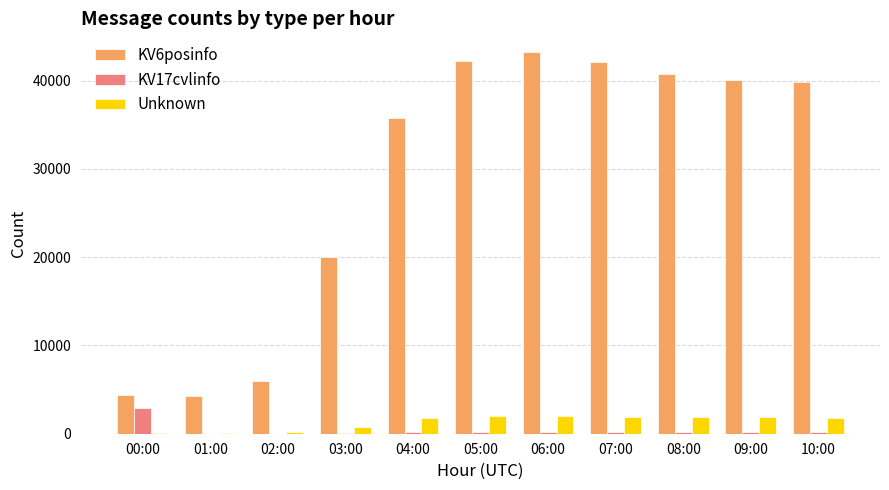

The Unknown series shows 1870 at 09:00. True or false?

True